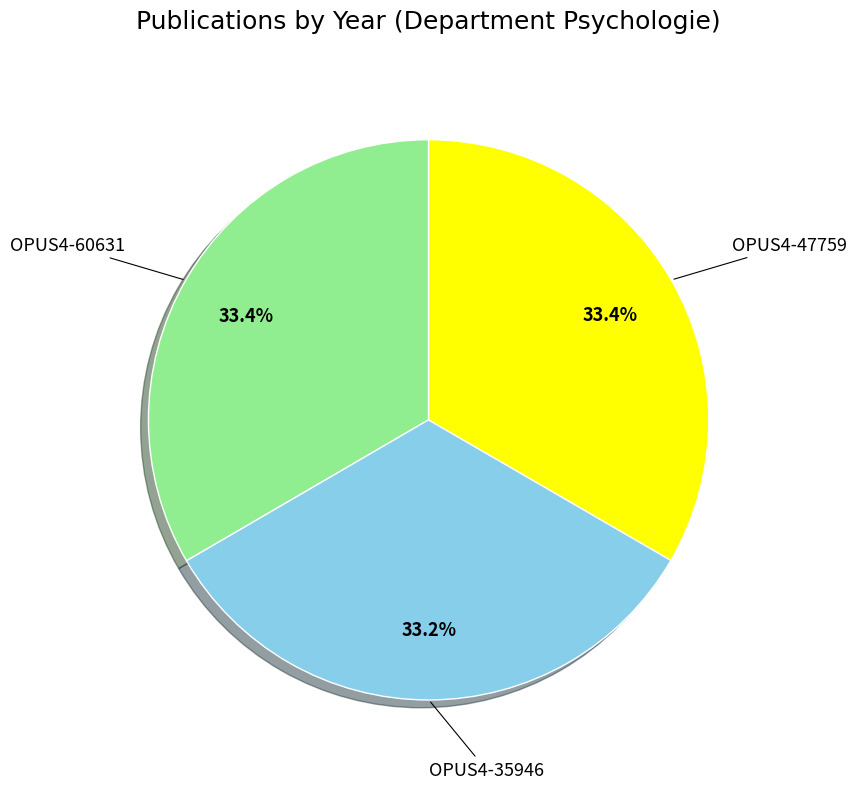

To the nearest percent, what is the average slice percentage?

33%